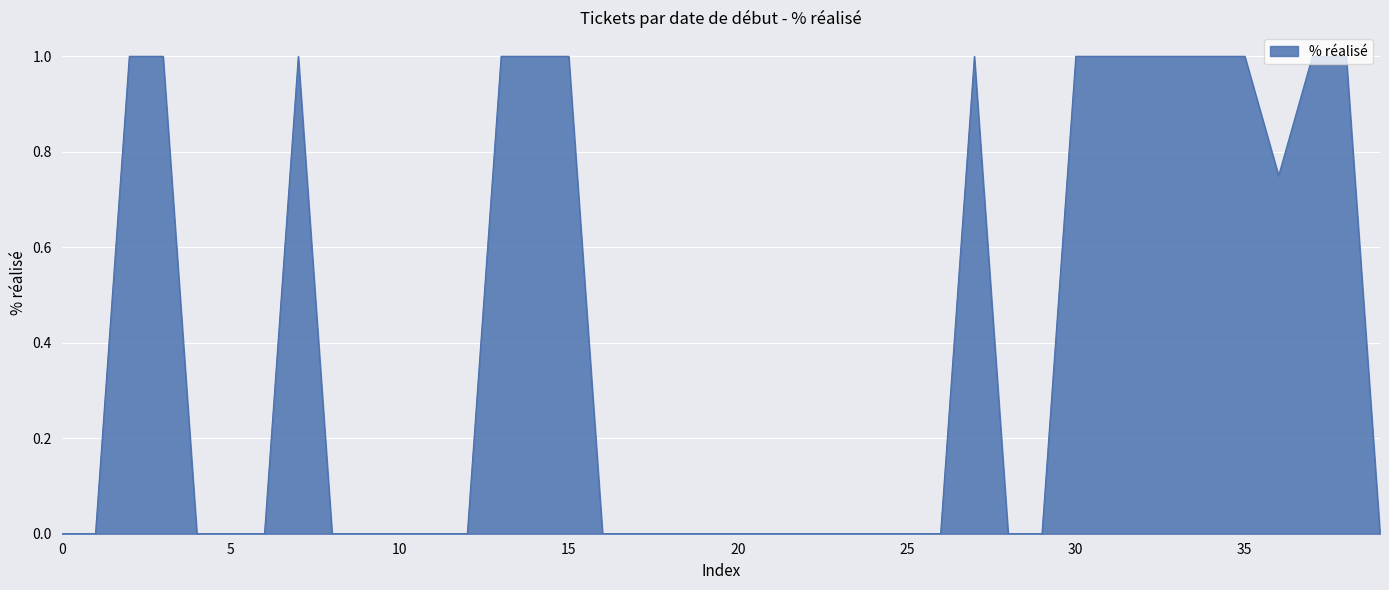

What is the greatest value displayed?

1.0